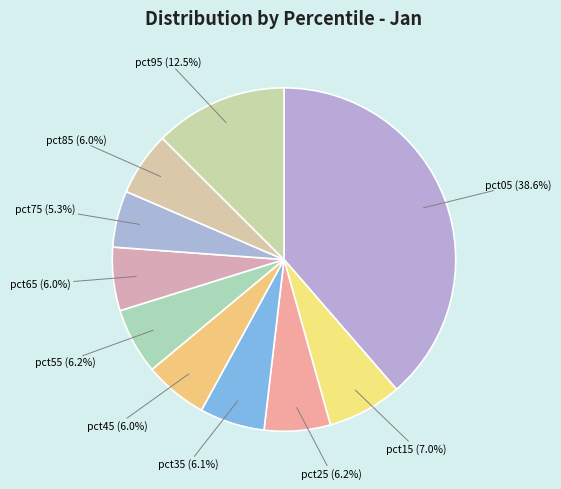

What is the largest slice in the pie chart?

pct05